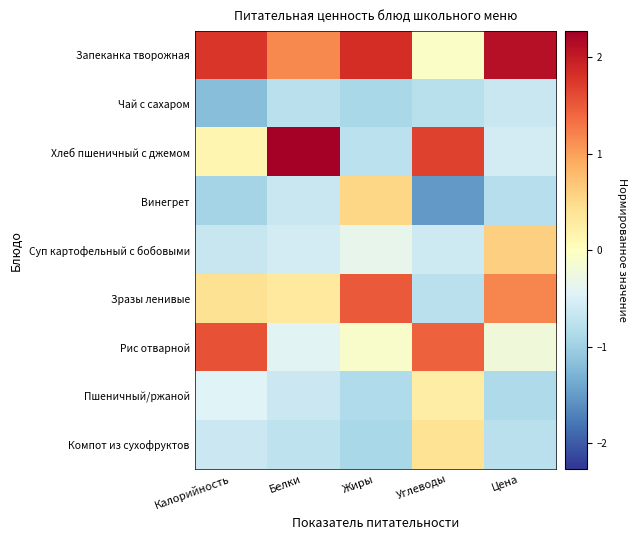

Rank the series by their maximum value, from lowest to highest.

Чай с сахаром, Пшеничный/ржаной, Компот из сухофруктов, Винегрет, Суп картофельный с бобовыми, Зразы ленивые, Рис отварной, Запеканка творожная, Хлеб пшеничный с джемом